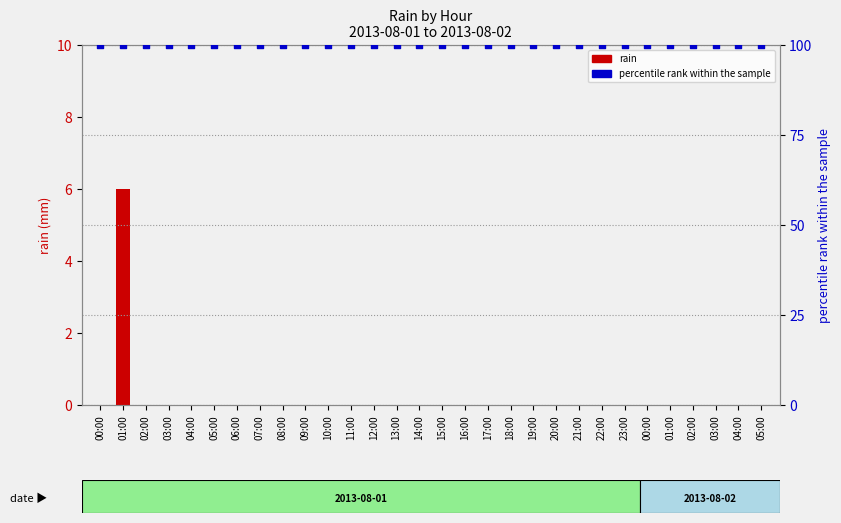

Which series has the widest spread of Y values?

rain